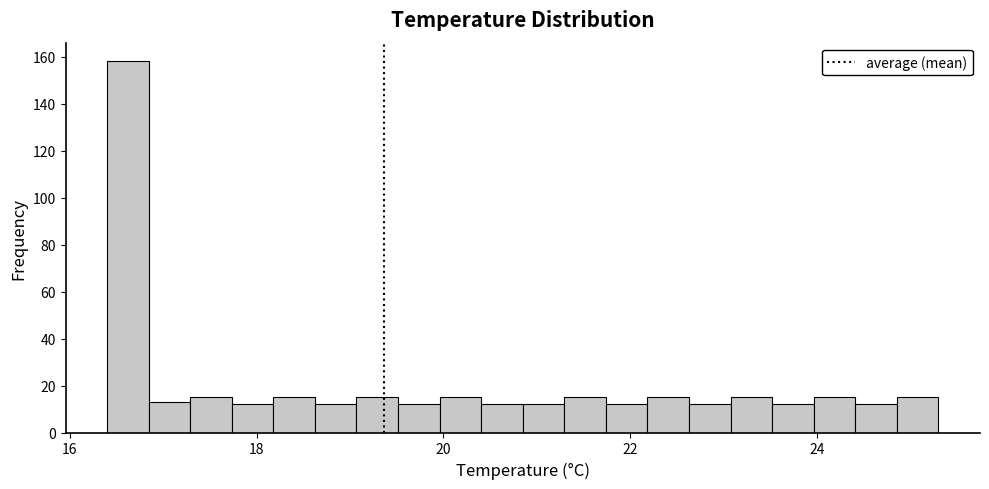

Around what value on the x-axis is the tallest bar? Give the approximate position of its centre, as read against the axis.

16.6